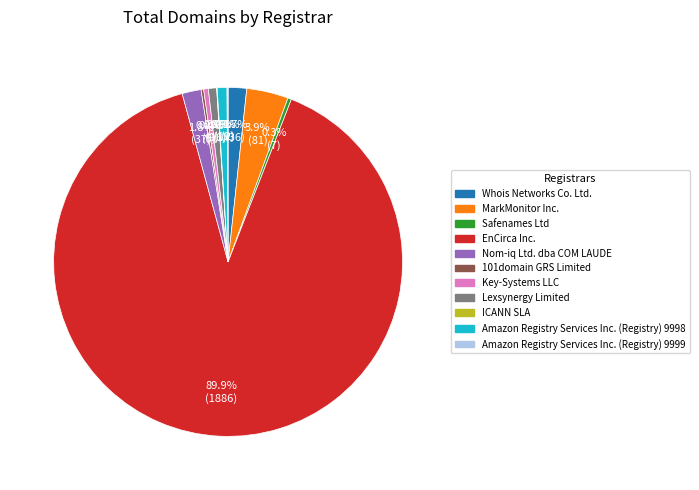

What is the largest slice in the pie chart?

EnCirca Inc.